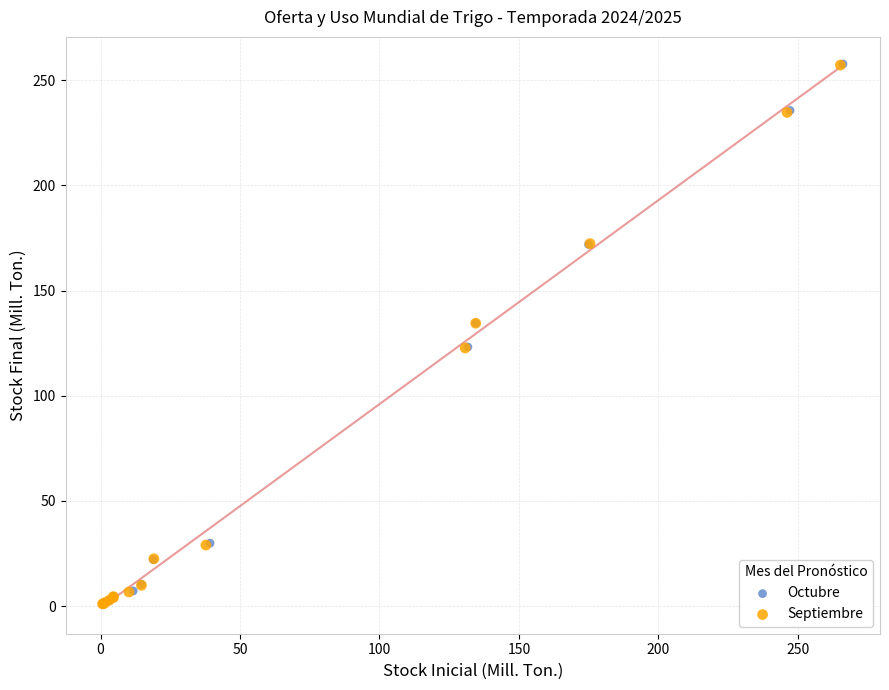

Which series has the widest spread of Y values?

Octubre